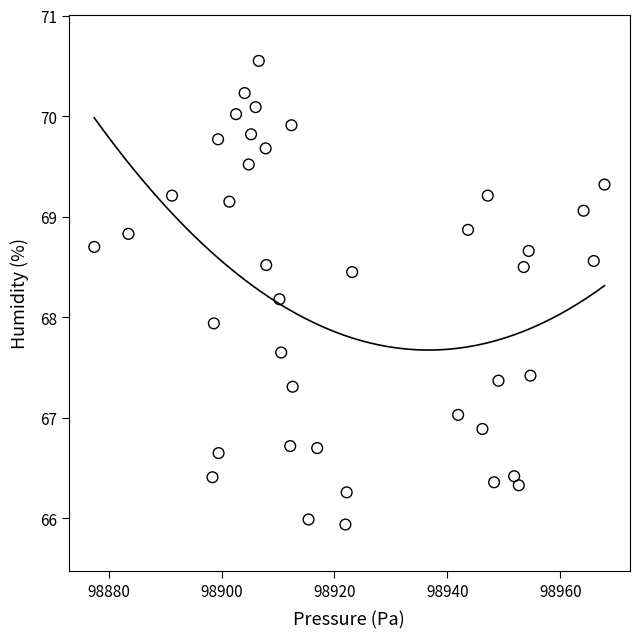

What is the range of Y values (max minus min)?

4.6